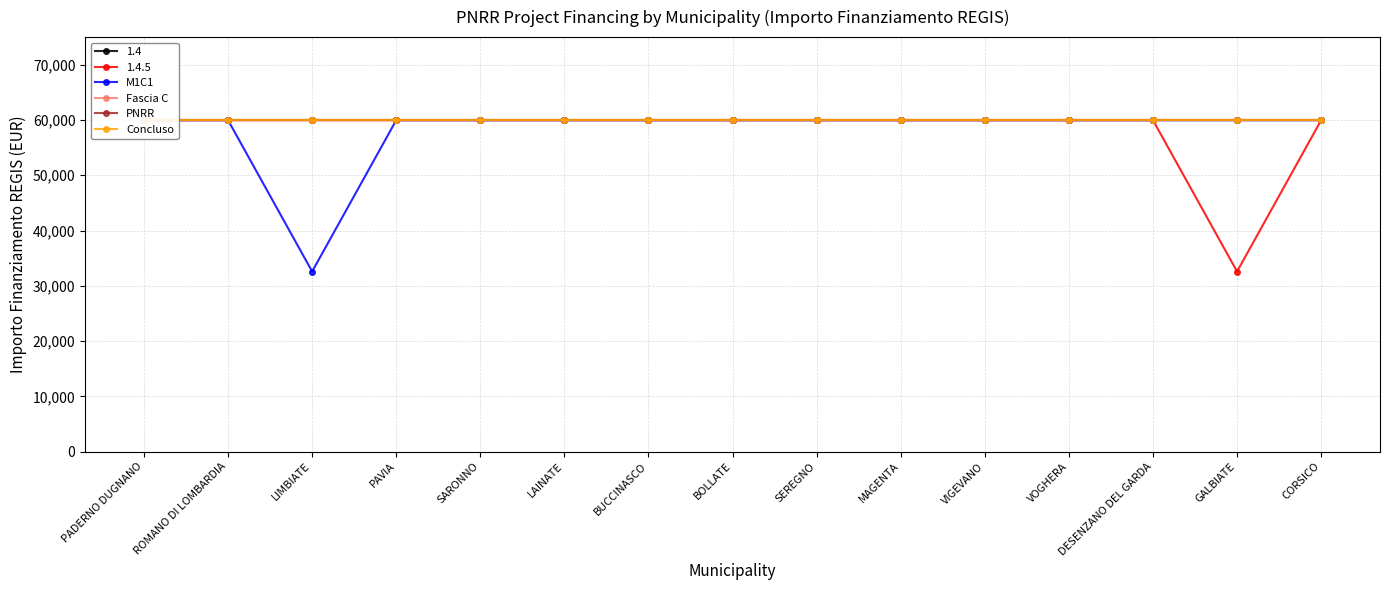

True or false: Fascia C has a value of 59966 at SEREGNO.

True